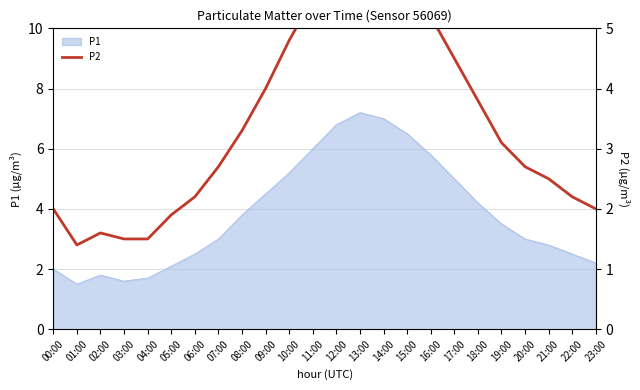

Is it true that P1 equals 1.8 at 02:00?

True